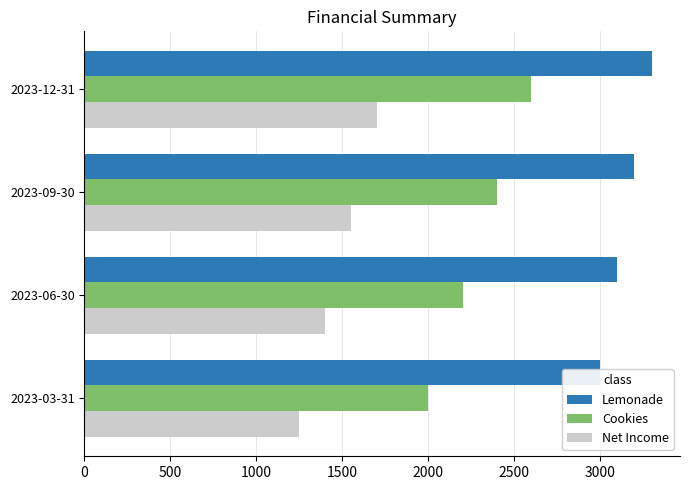

What is the difference between the maximum and minimum values in the Net Income series?

450